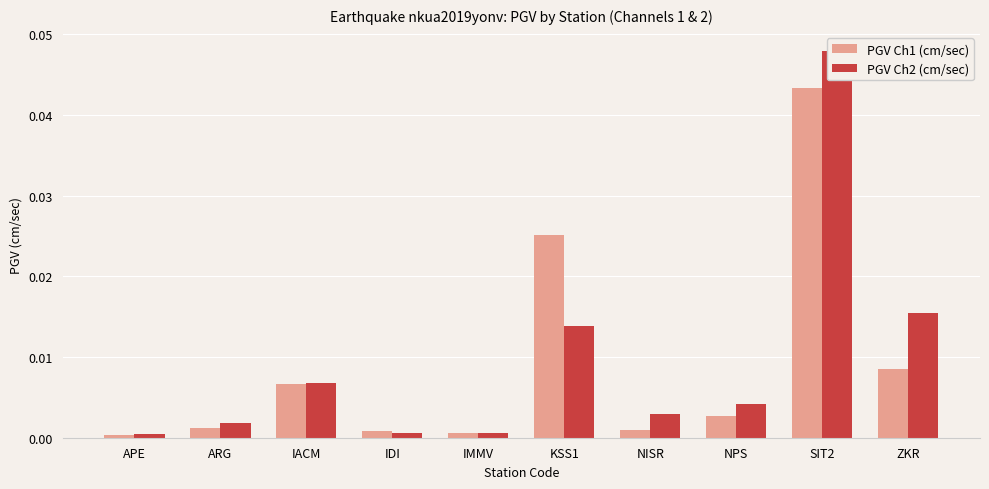

Which series has the largest total across all categories?

PGV Ch2 (cm/sec)